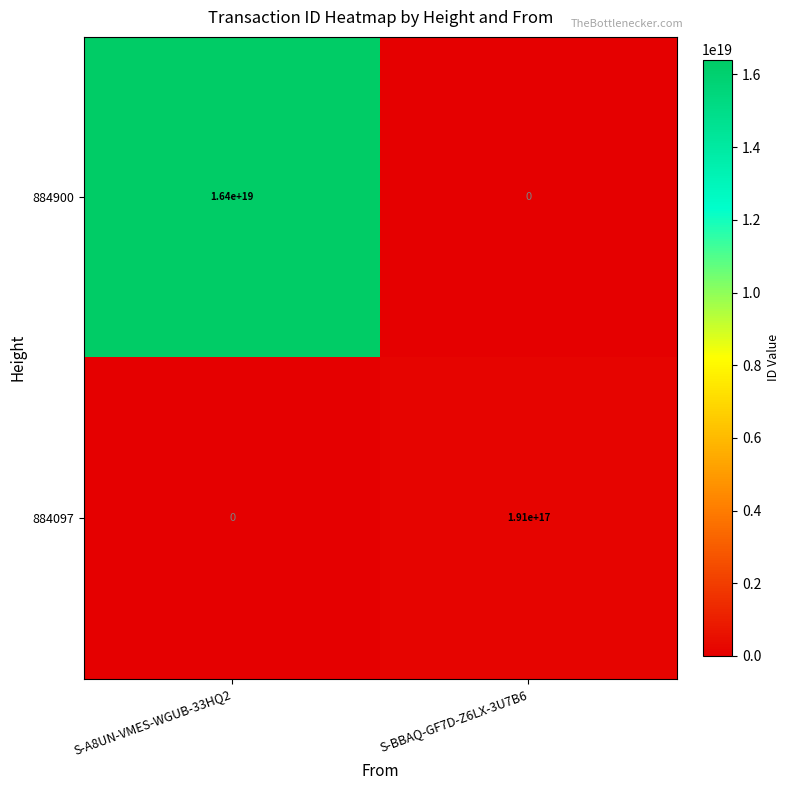

At which label does 884900 reach its peak?

S-A8UN-VMES-WGUB-33HQ2